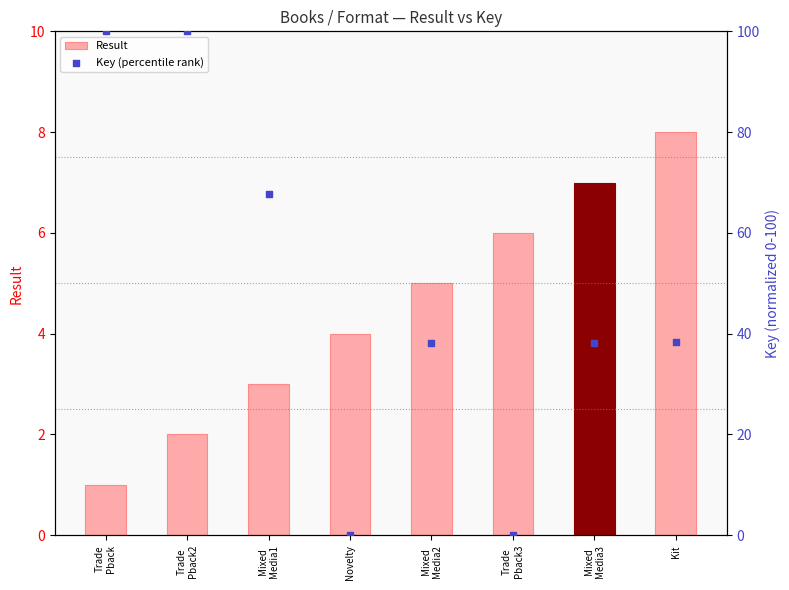

What are all the series names shown in the legend?

Result, Key (percentile rank)